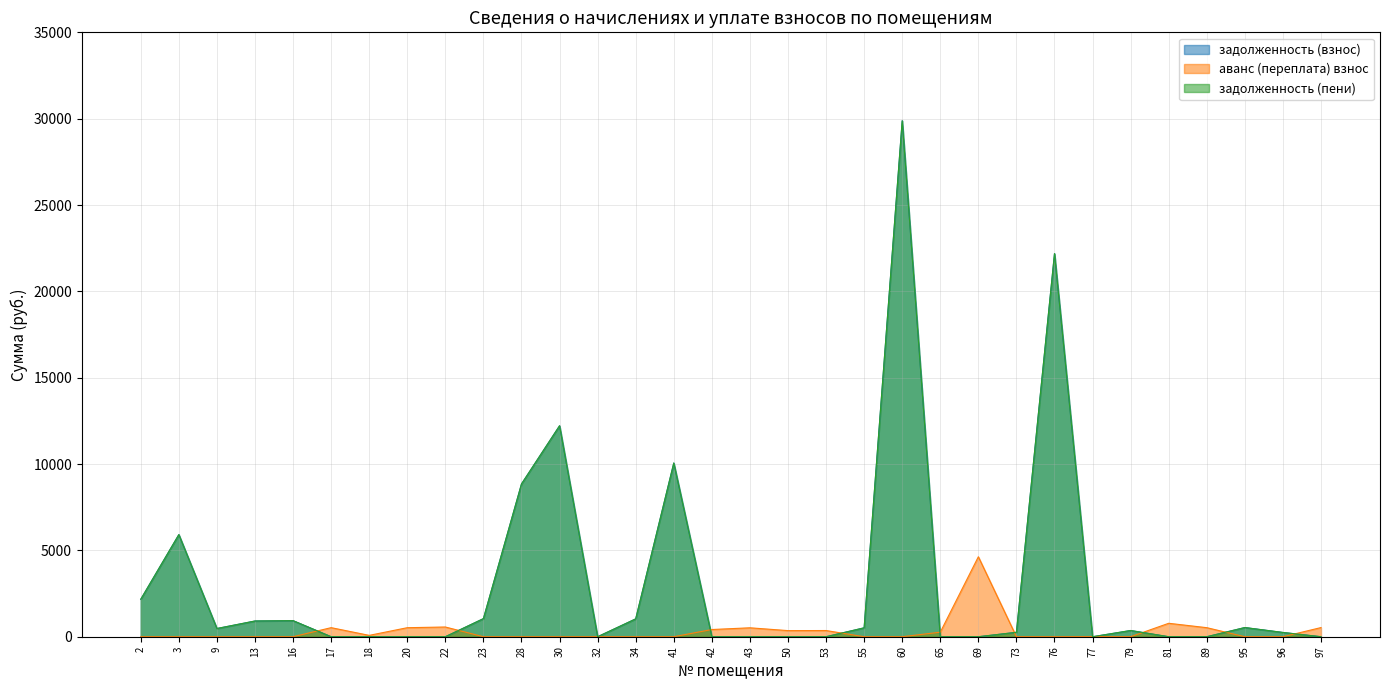

How many times do задолженность (пени) and аванс (переплата) взнос cross each other?

11